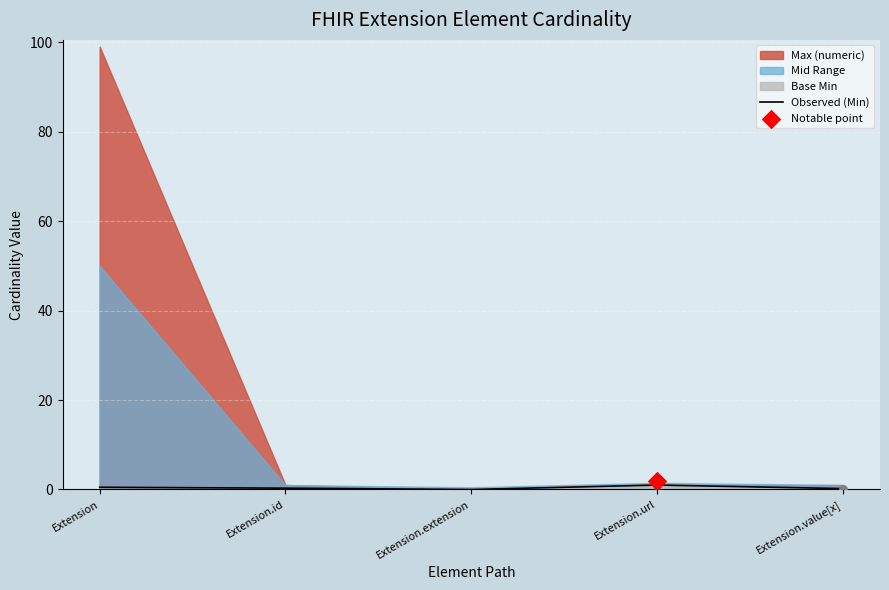

Which has a higher value, Extension.url or Extension.id?

Extension.url